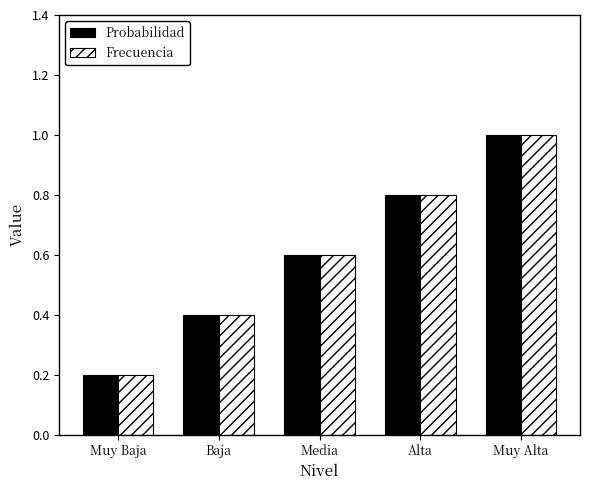

At which label is Probabilidad closest to 0?

Muy Baja